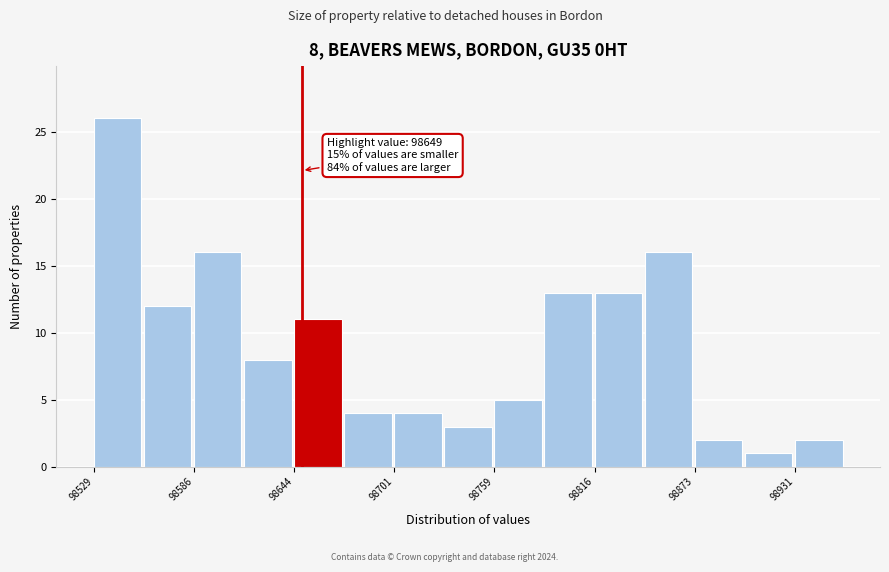

Around what value on the x-axis is the tallest bar? Give the approximate position of its centre, as read against the axis.

98540